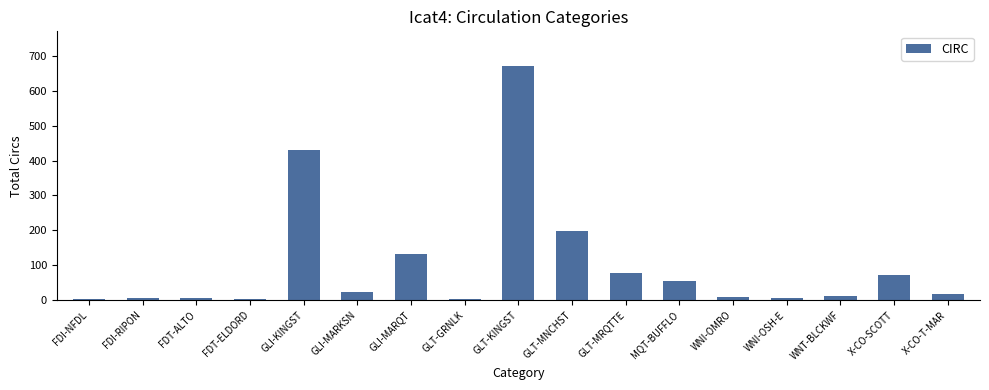

What is the sum of the values at GLT-MNCHST and GLI-KINGST?

628